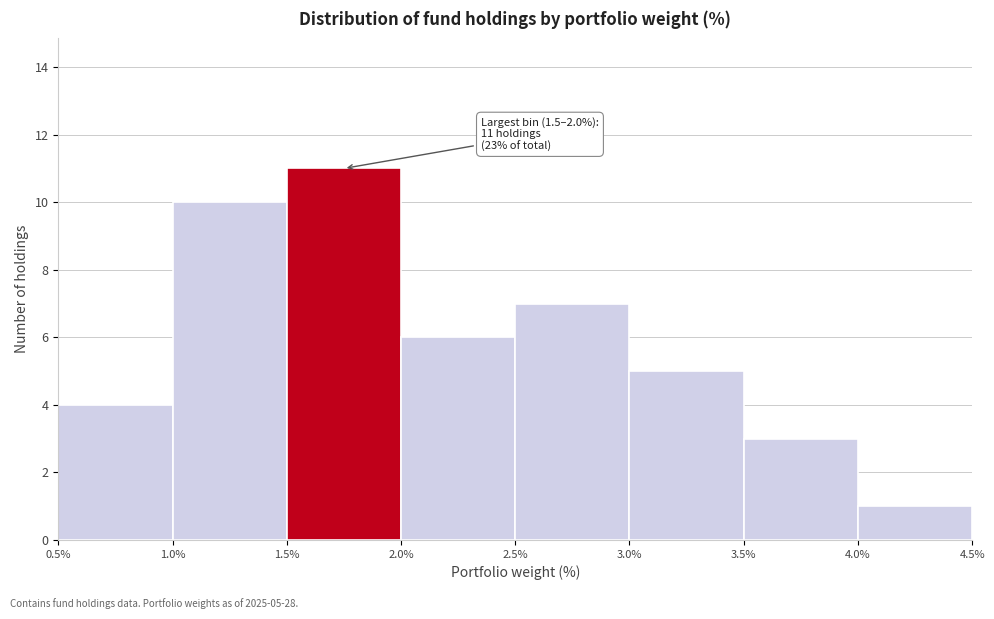

Over which range of the x-axis is the bar tallest?

1.5% to 2.0%